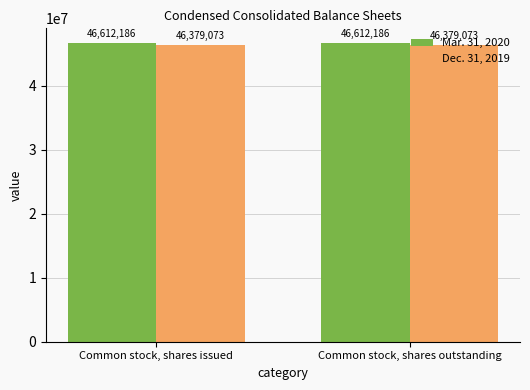

What is the lowest value of the Dec. 31, 2019 series?

46379073